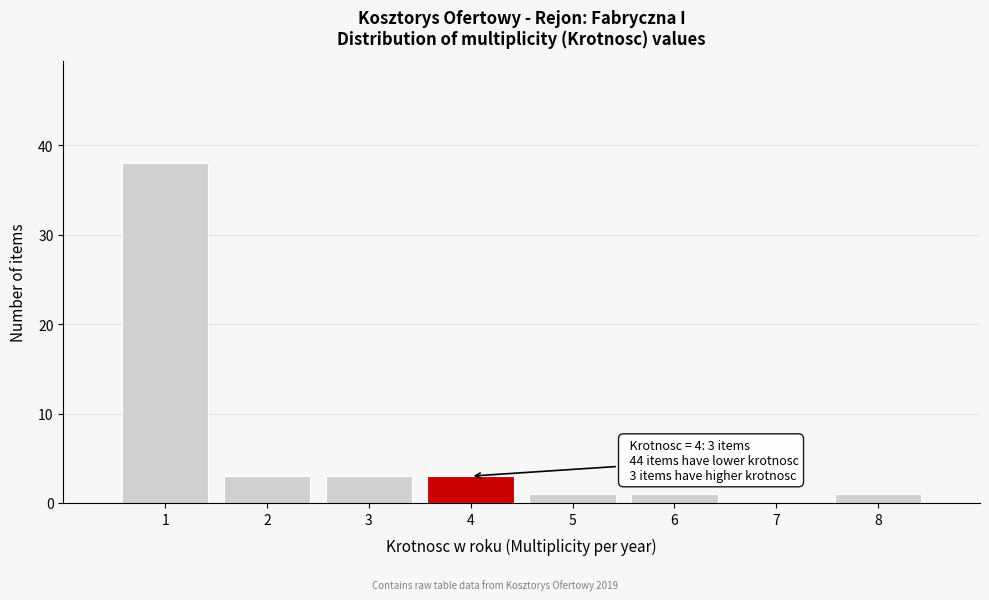

Which range on the x-axis has the tallest bar?

0.5 to 1.5